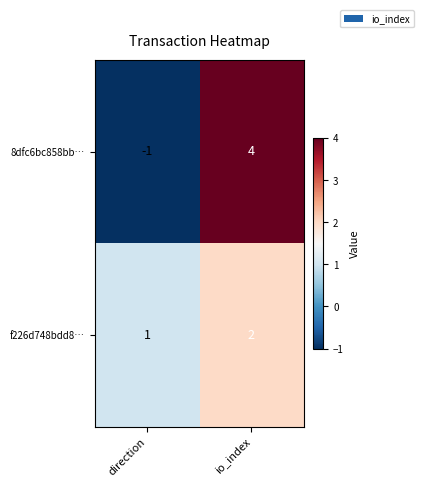

Count the number of categories in the chart.

2